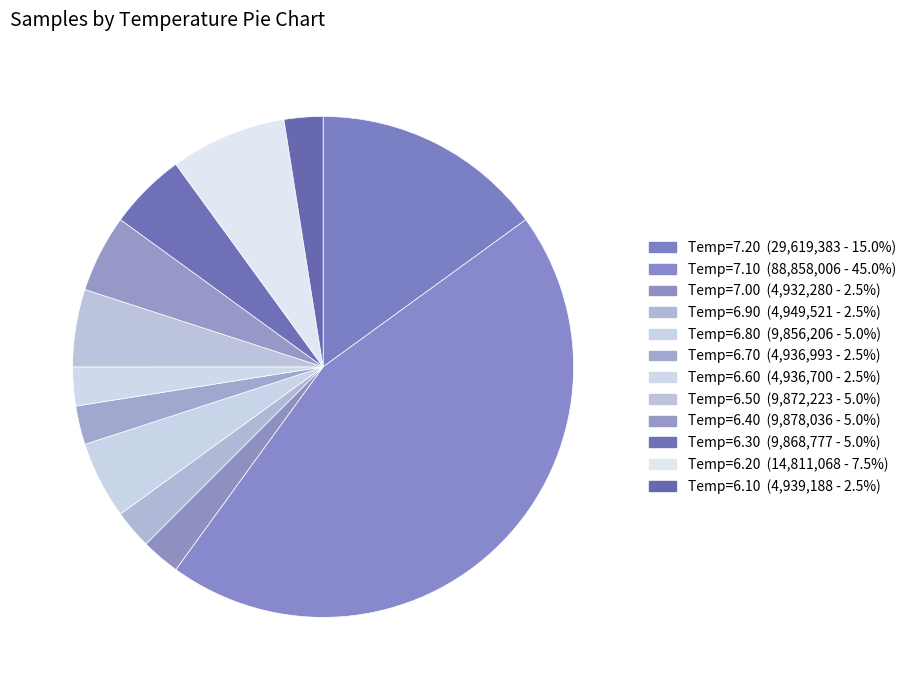

Count the number of slices in the pie.

12